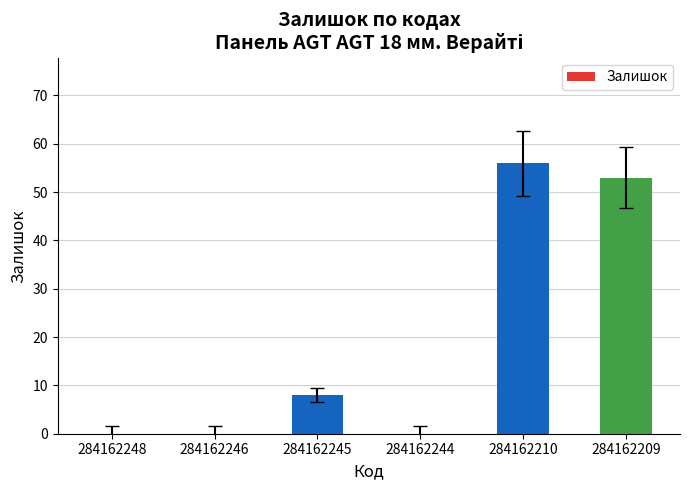

What is the change in value from 284162246 to 284162210?

+56